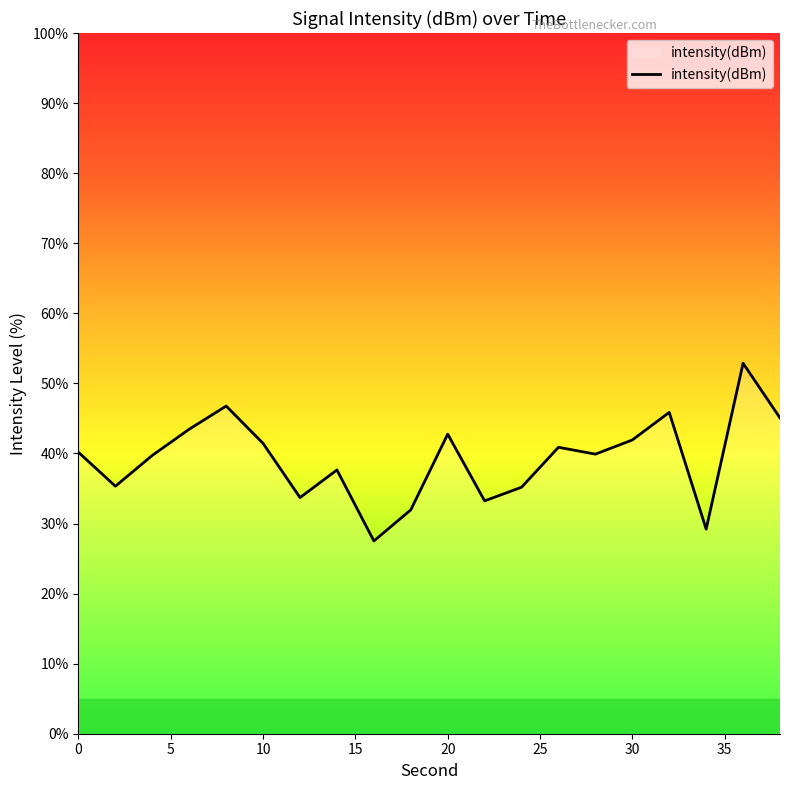

What is the difference between the maximum and minimum values?

25.4